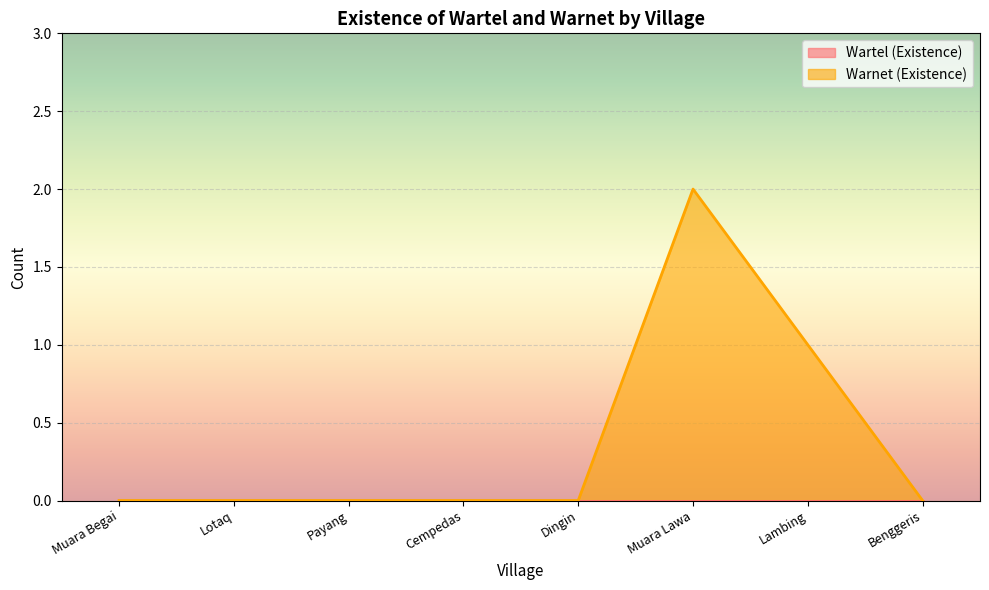

Rank the categories by value from highest to lowest.

Muara Lawa, Lambing, Muara Begai, Lotaq, Payang, Cempedas, Dingin, Benggeris